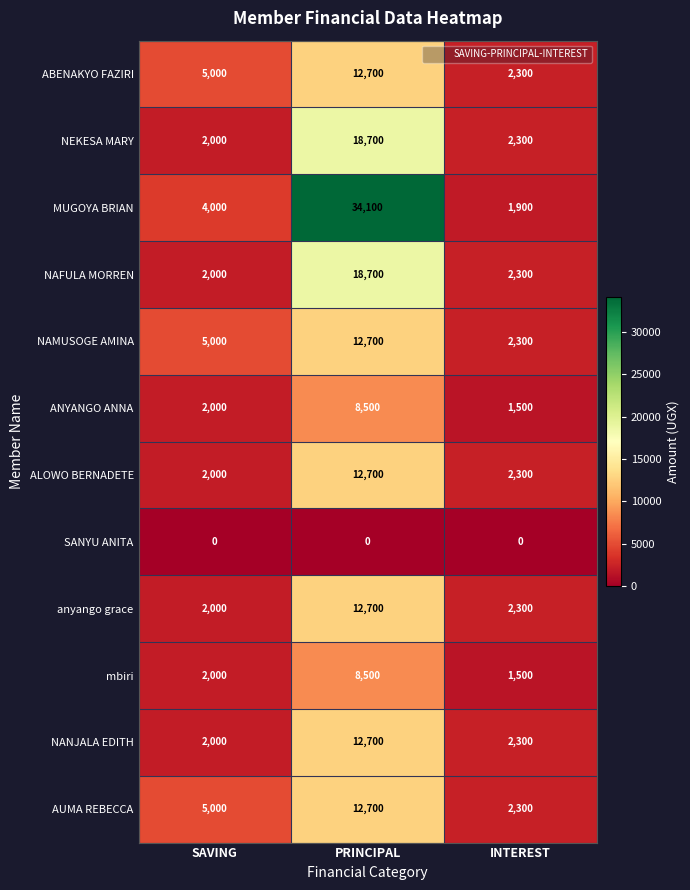

True or false: anyango grace has a value of 2000 at SAVING.

True